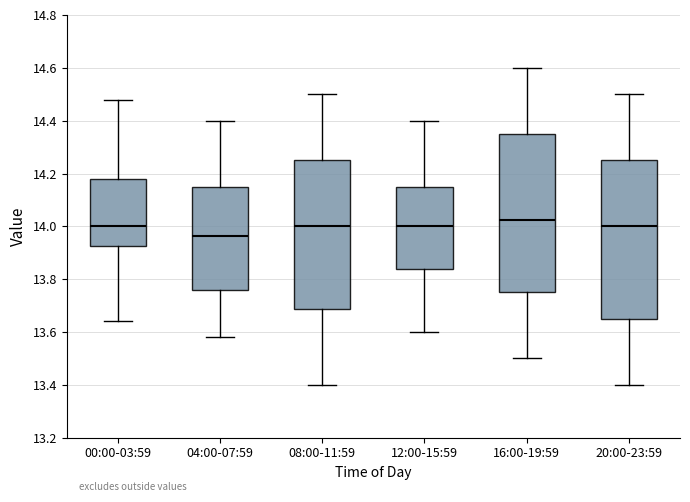

Which box's median line is the lowest?

04:00-07:59